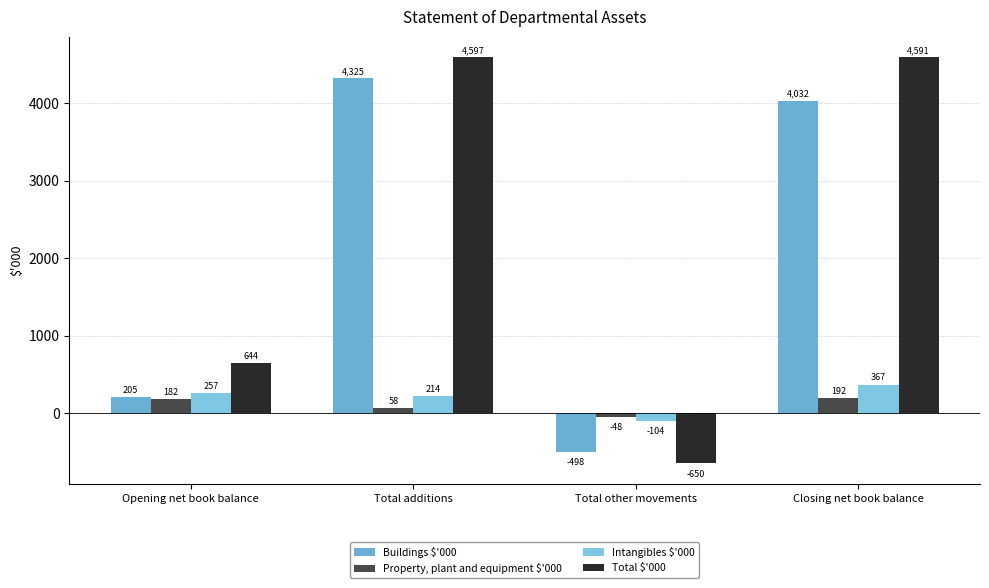

Is the value of Total $'000 at Closing net book balance greater than the value of Buildings $'000 at Total other movements?

Yes